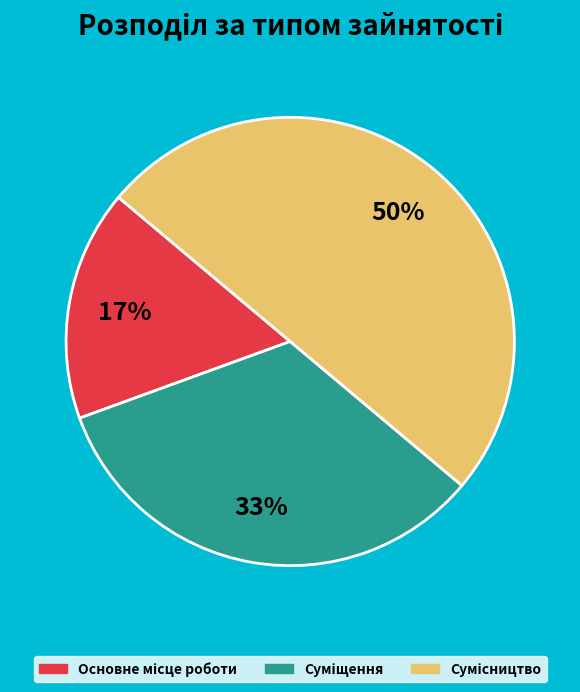

To the nearest percent, what is the average slice percentage?

33%